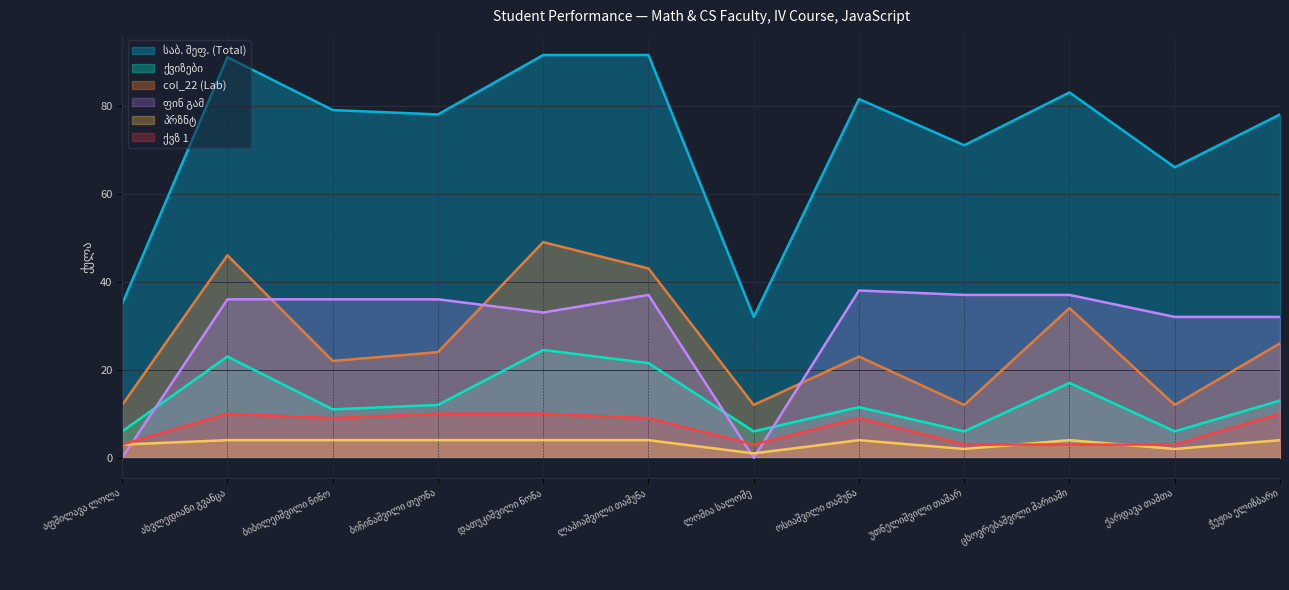

Between ლომია სალომე and ბიბილეიშვილი ნინო, which is larger?

ბიბილეიშვილი ნინო